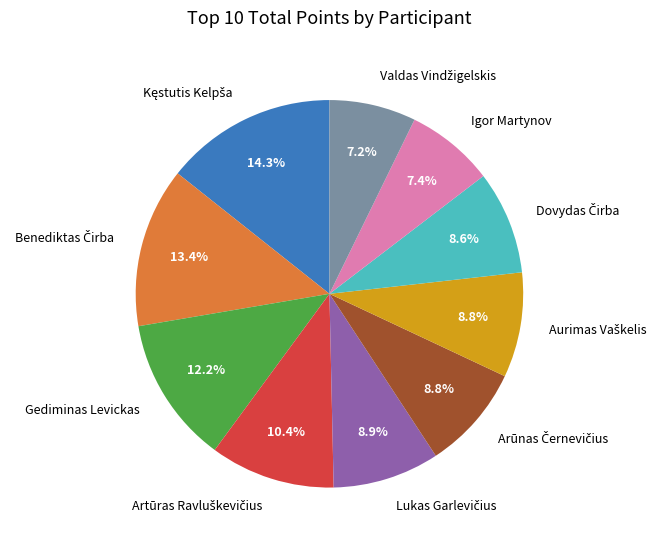

Does any single category account for the majority?

No